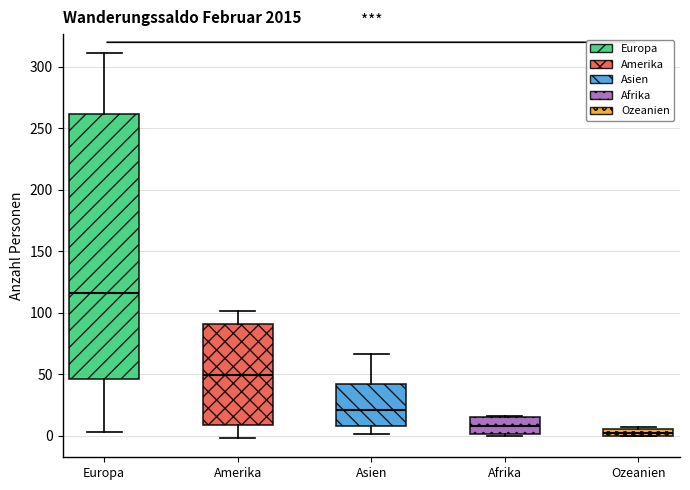

Which box is the tallest, from its lower edge to its upper edge?

Europa